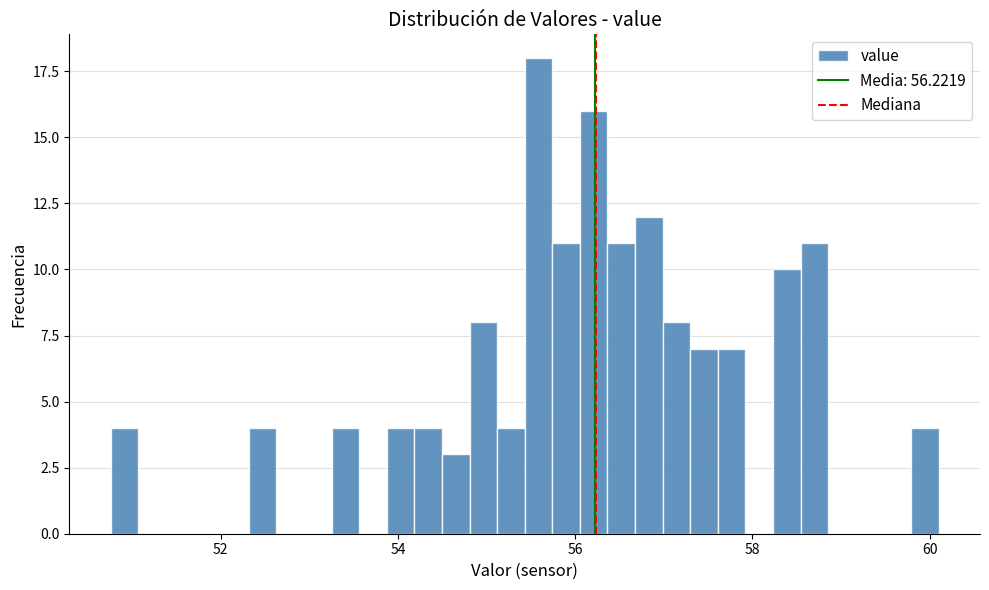

Read against the x-axis, roughly where is the centre of the tallest bar?

55.6